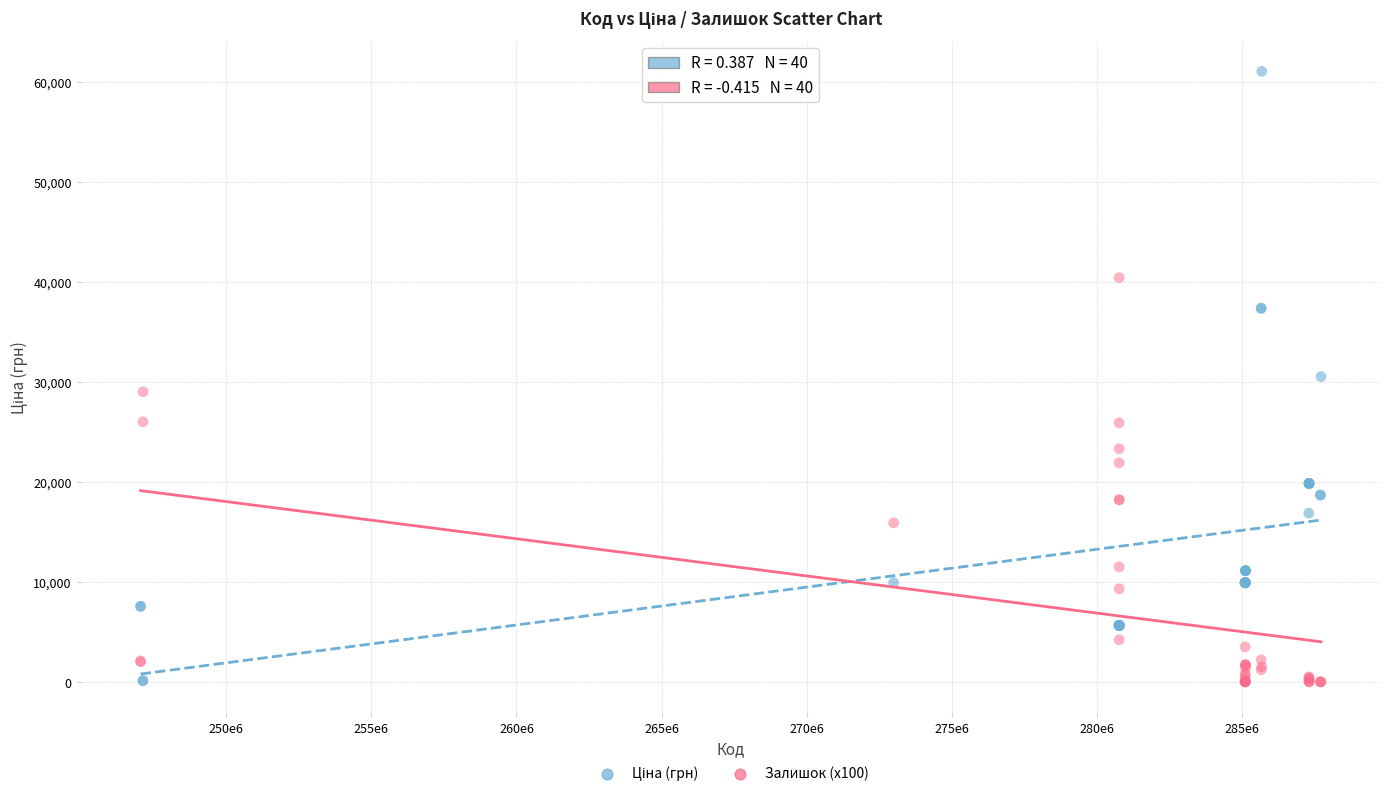

What is the X range (max minus min) for the scatter plot?

40660052.0